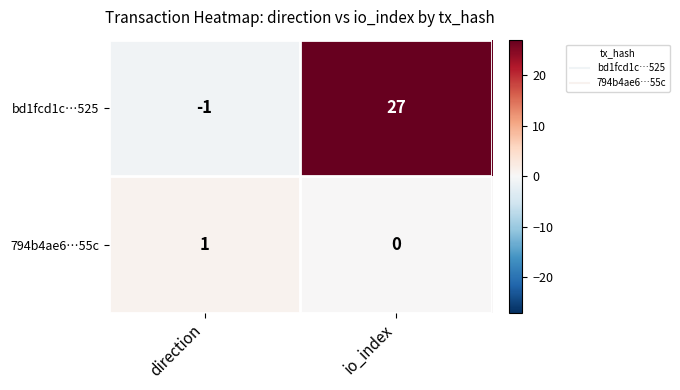

True or false: 794b4ae6…55c has a value of 0 at io_index.

True